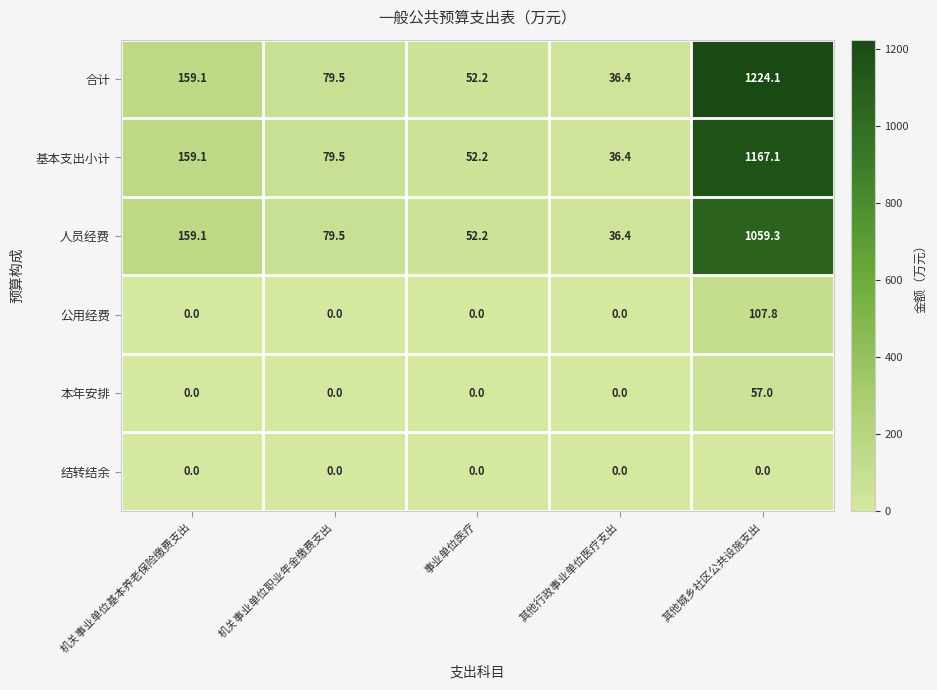

What is the total value across all series at 其他行政事业单位医疗支出?

109.2